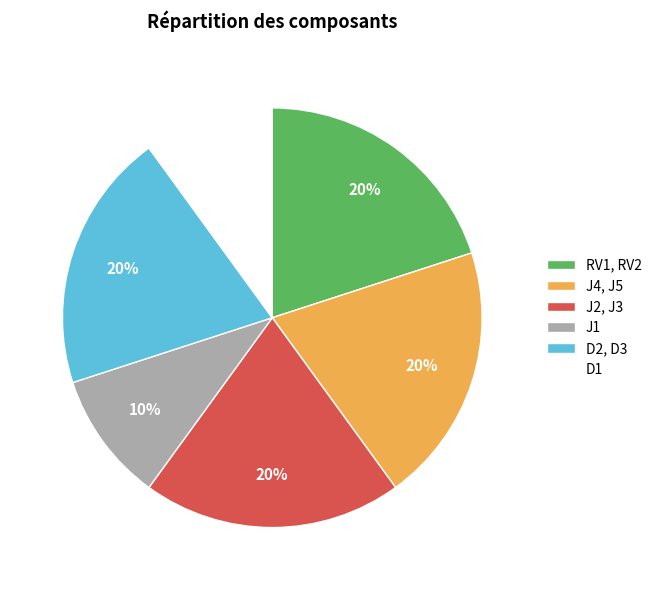

The J2, J3 slice represents 8% of the pie. True or false?

False